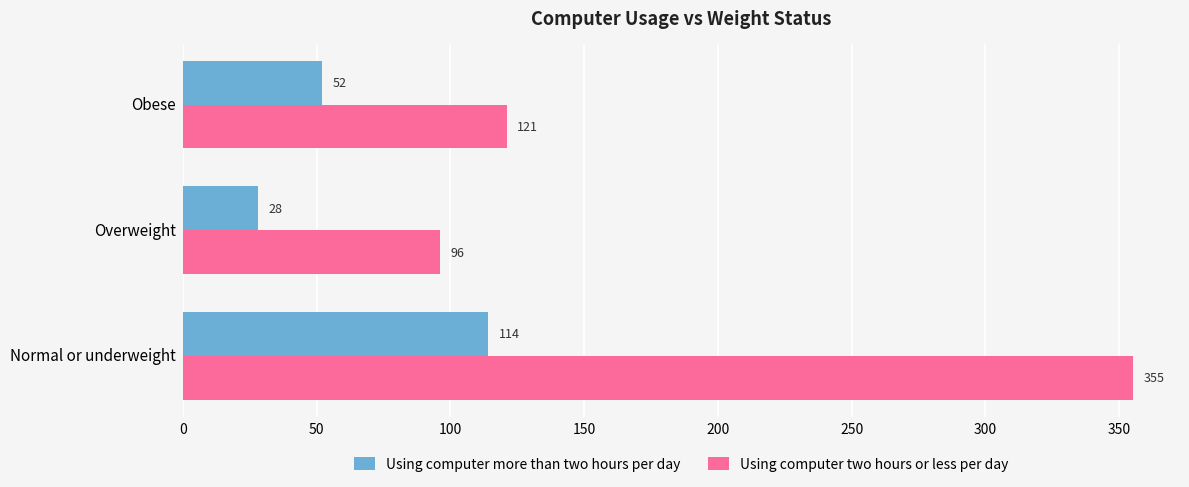

What is the difference between the maximum and minimum values in the Using computer more than two hours per day series?

86